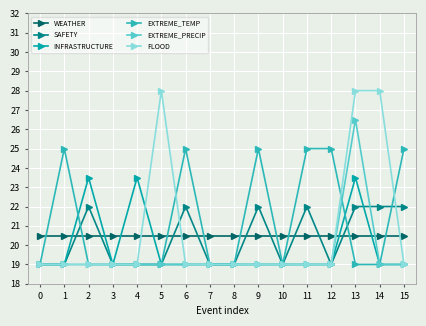

What is the minimum value shown in the chart?

19.0